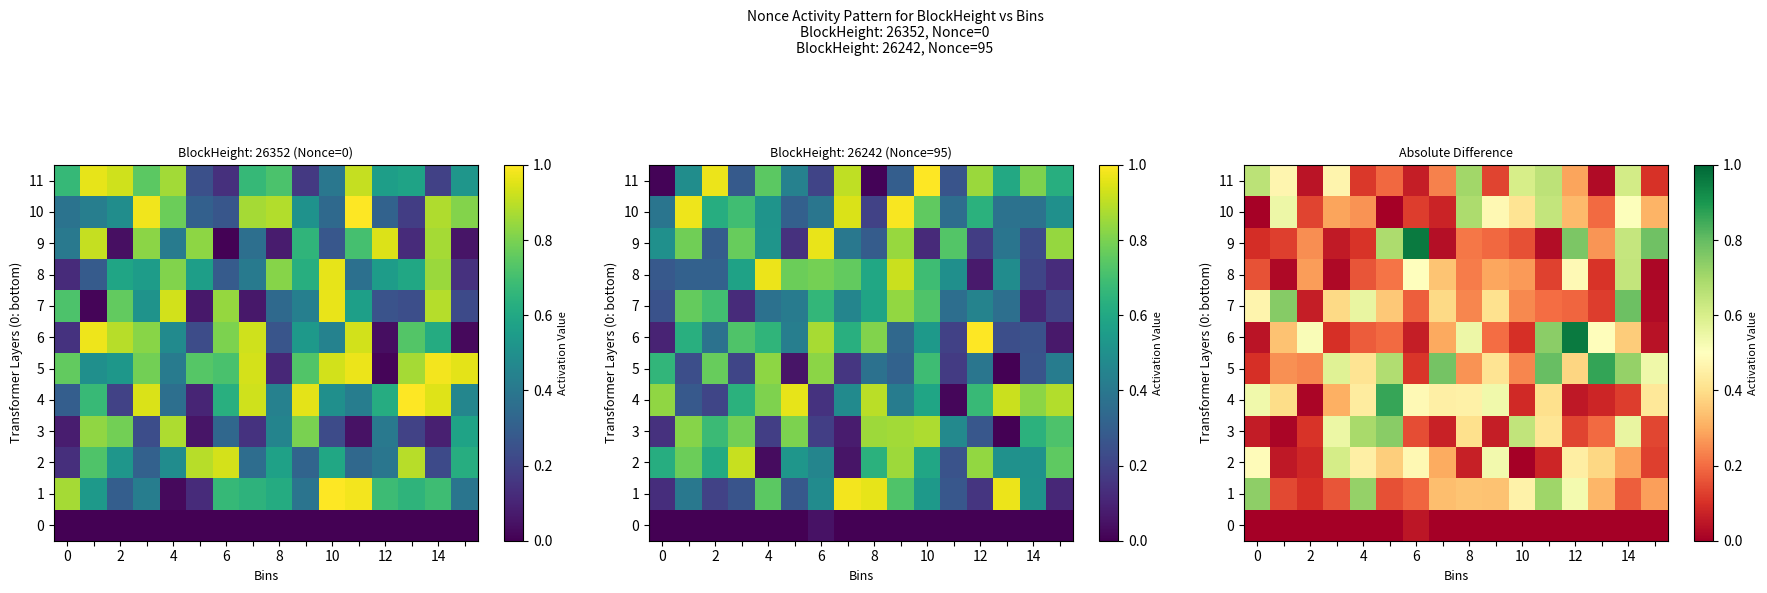

How many series are shown in this chart?

12